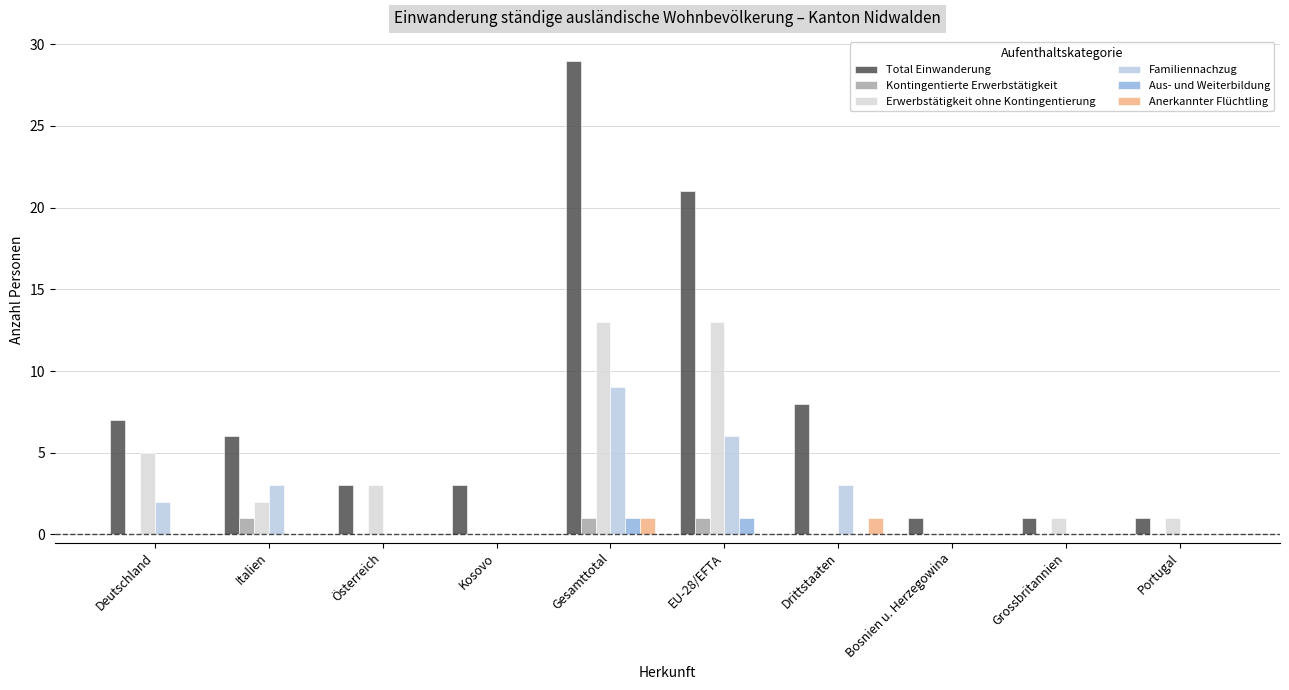

How many groups of bars are there?

10